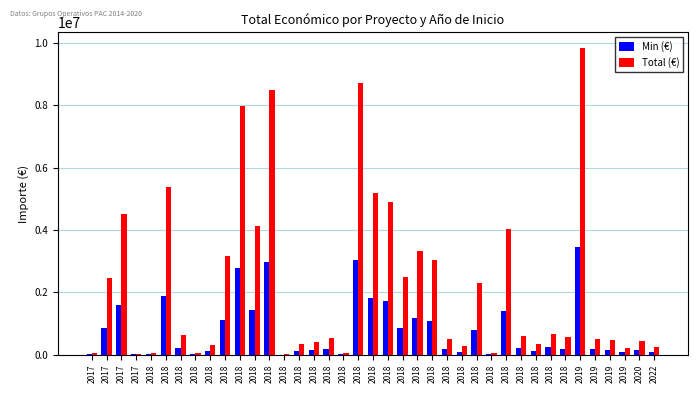

How many groups of bars are there?

39